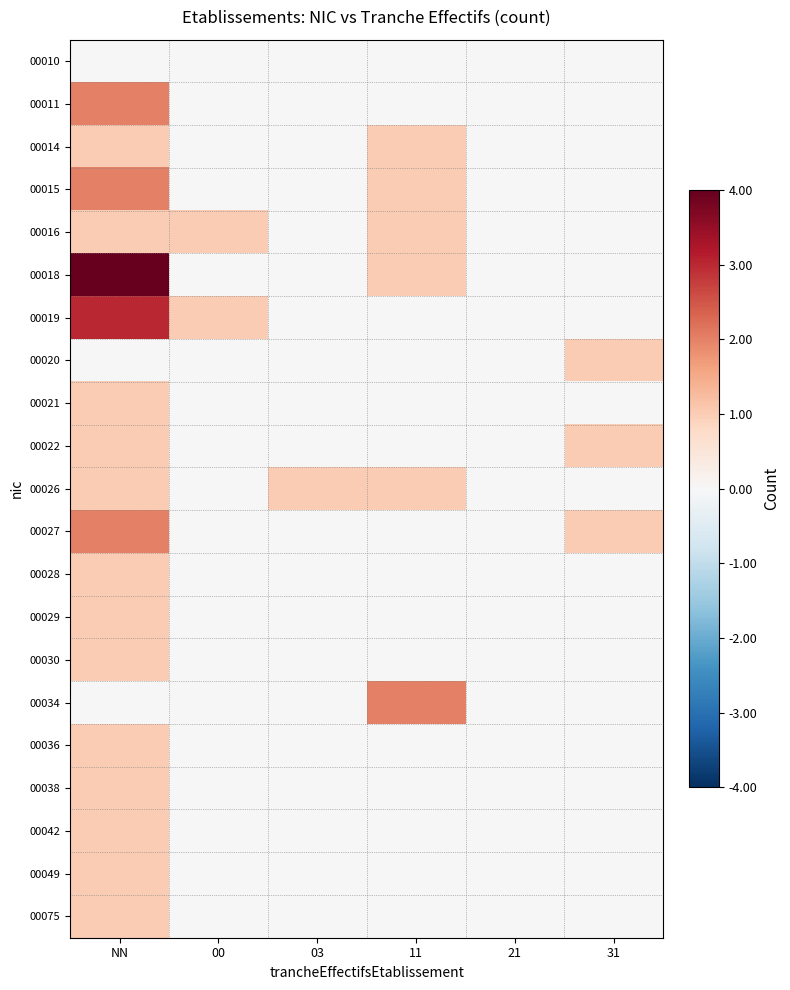

List the series in order of their peak value, highest first.

00018, 00019, 00011, 00015, 00027, 00034, 00014, 00016, 00020, 00021, 00022, 00026, 00028, 00029, 00030, 00036, 00038, 00042, 00049, 00075, 00010